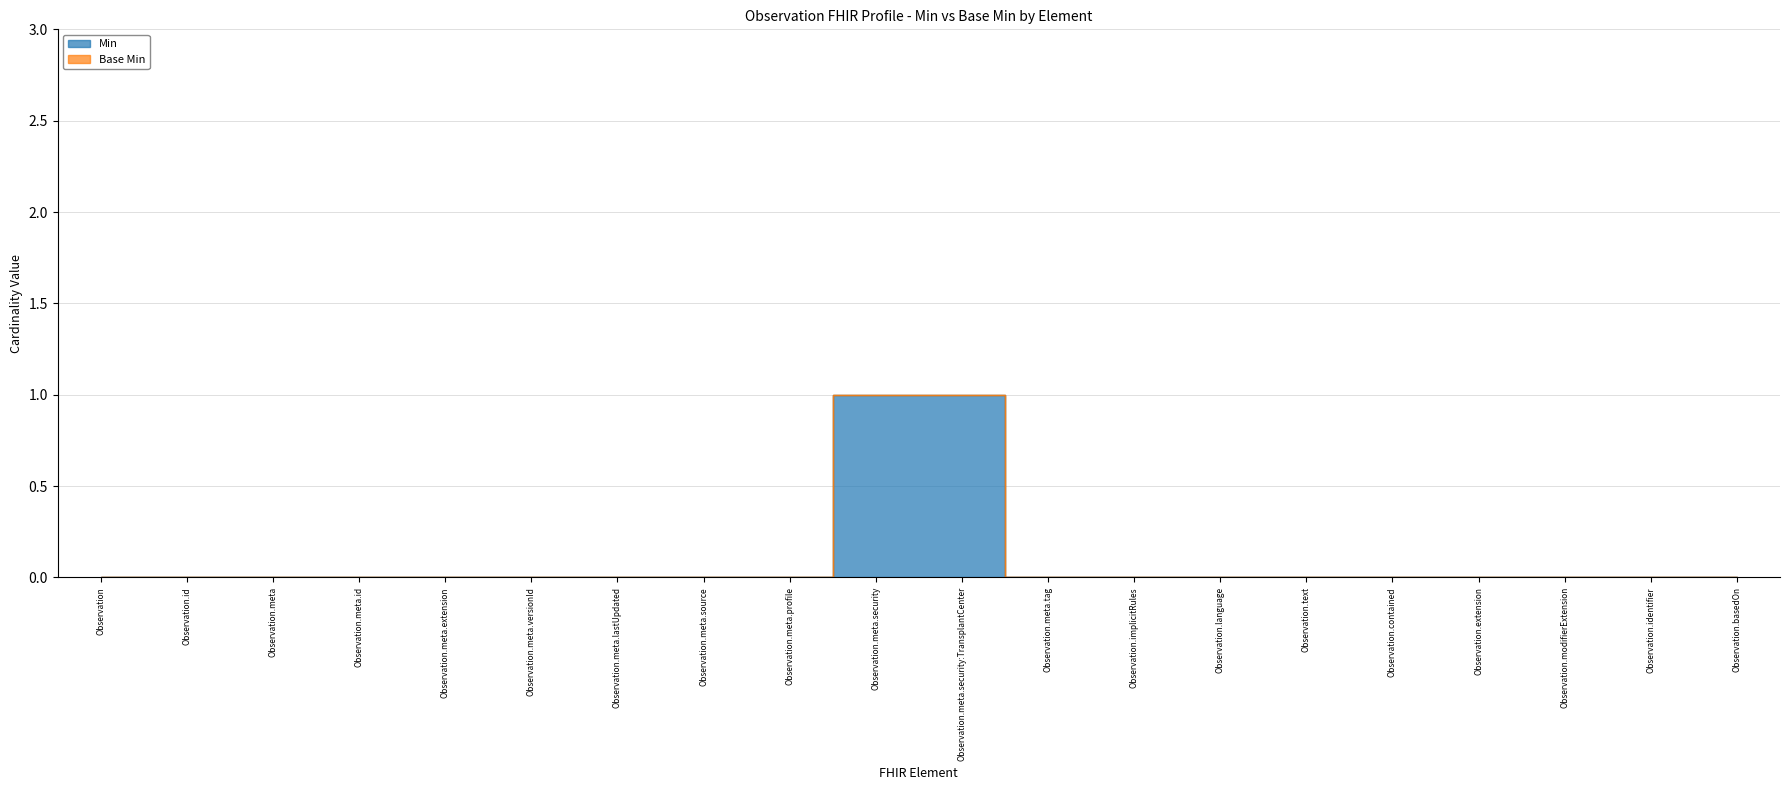

Reading left to right, transcribe all the data shown in this chart.

Observation=0	Observation.id=0	Observation.meta=0	Observation.meta.id=0	Observation.meta.extension=0	Observation.meta.versionId=0	Observation.meta.lastUpdated=0	Observation.meta.source=0	Observation.meta.profile=0	Observation.meta.security=1	Observation.meta.security:TransplantCenter=1	Observation.meta.tag=0	Observation.implicitRules=0	Observation.language=0	Observation.text=0	Observation.contained=0	Observation.extension=0	Observation.modifierExtension=0	Observation.identifier=0	Observation.basedOn=0